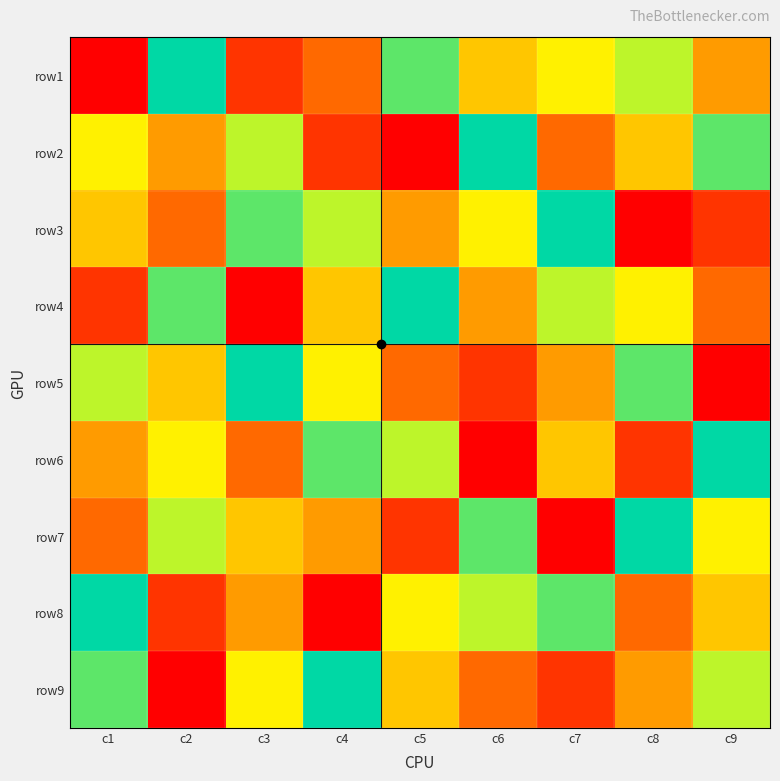

What is the smallest value displayed?

1